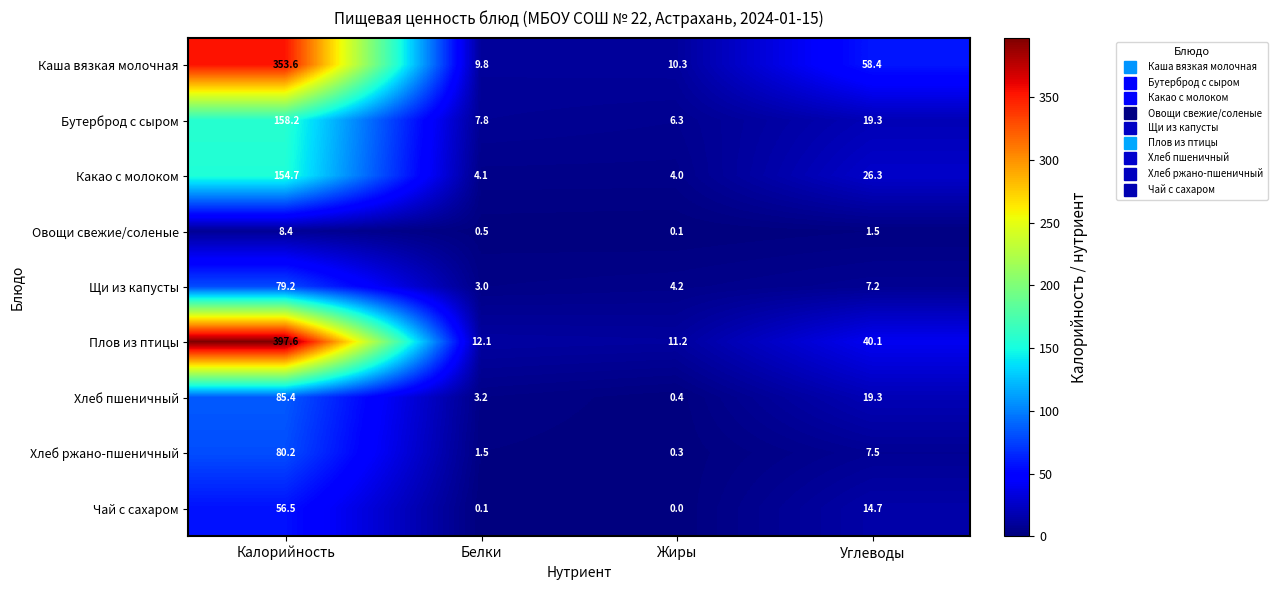

At which category is the sum across all series the highest?

Калорийность